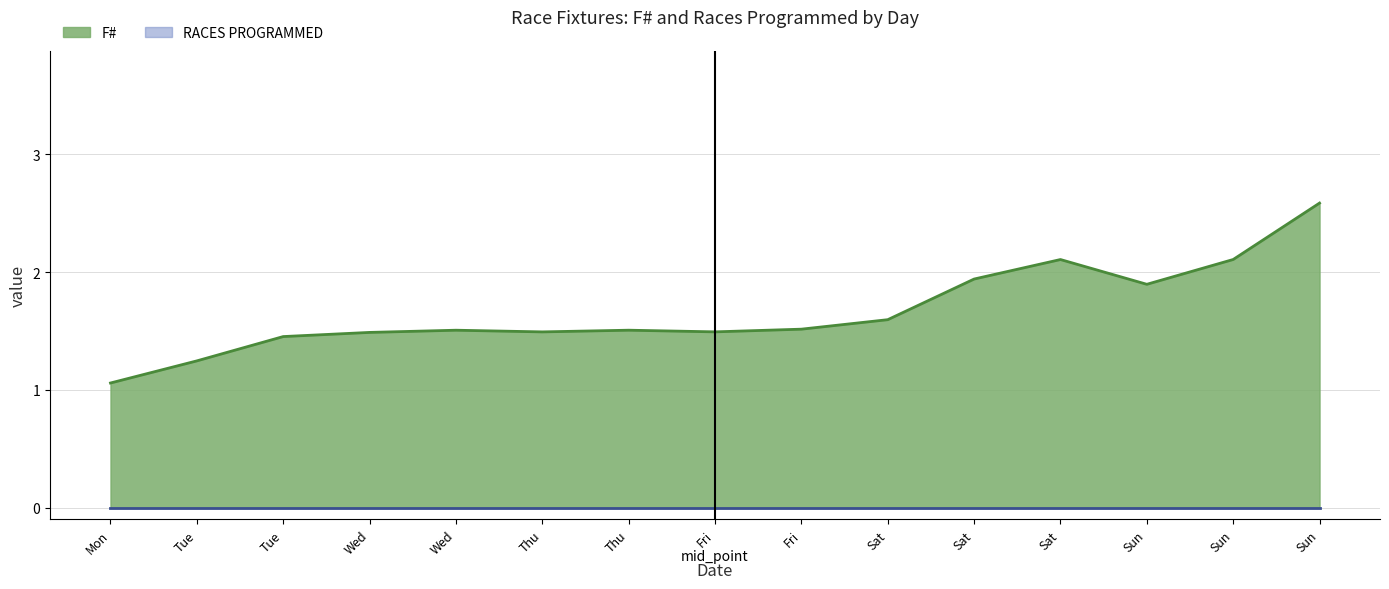

Which series changed the most between 2020-06-04 and 2020-06-07?

F#